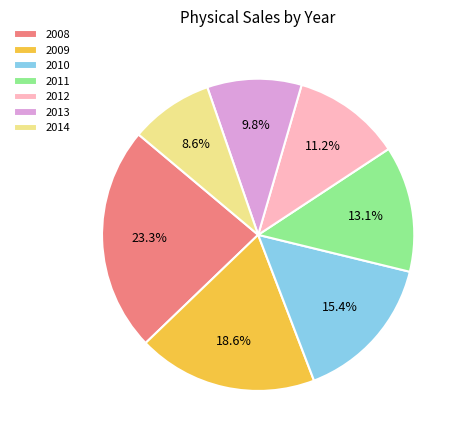

To the nearest percent, what percentage of the pie is 2013?

10%